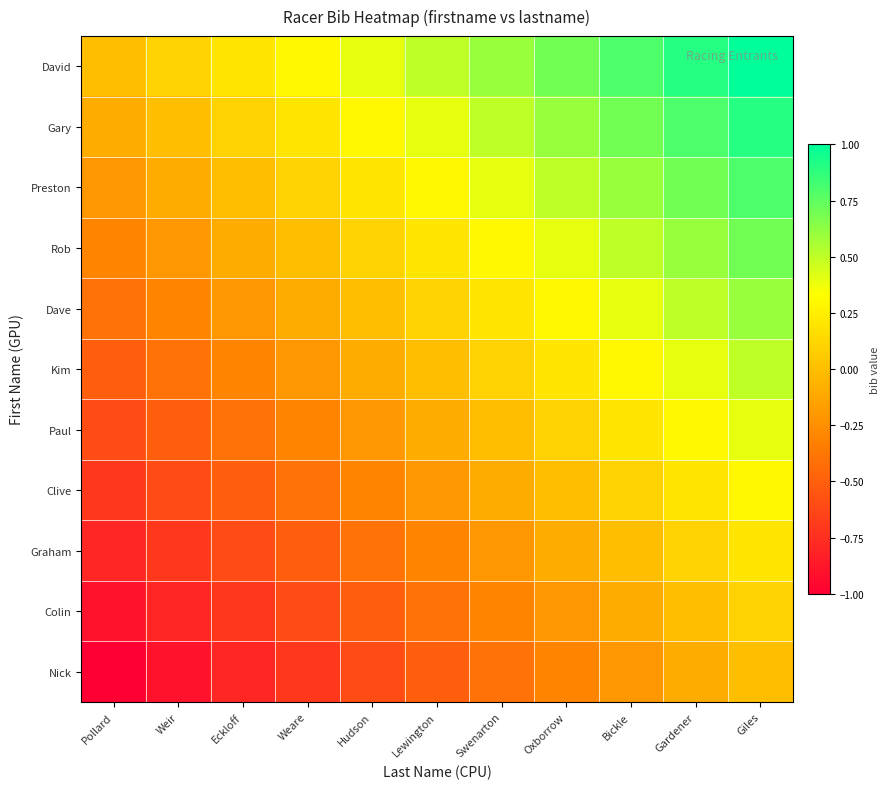

At how many categories does at least one series exceed 0?

10